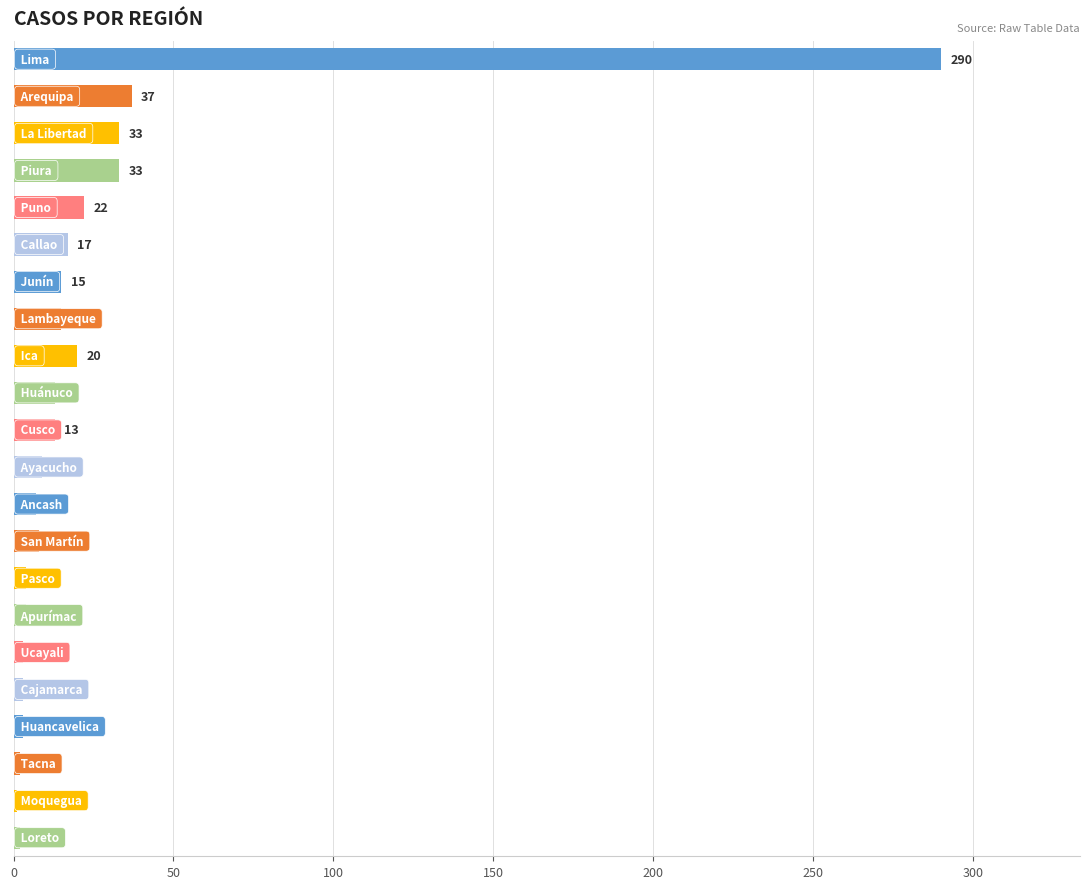

What is the maximum value shown in the chart?

290